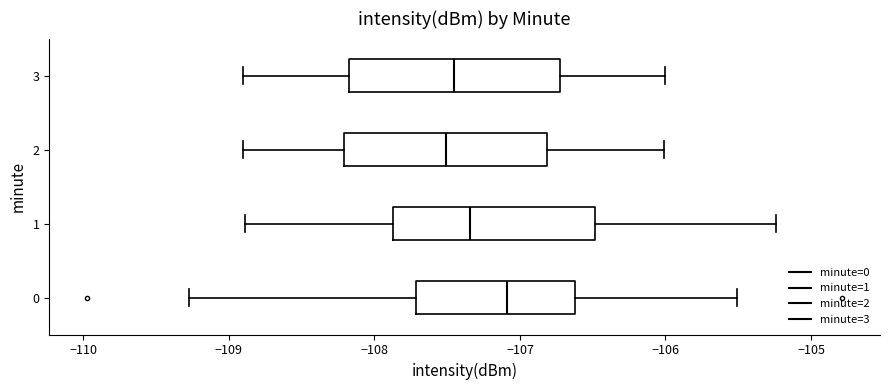

Where does the right whisker of the box at y = 2 end on the x-axis? The values are not printed on the chart, so give them approximately, as read against the axis.

-106.0